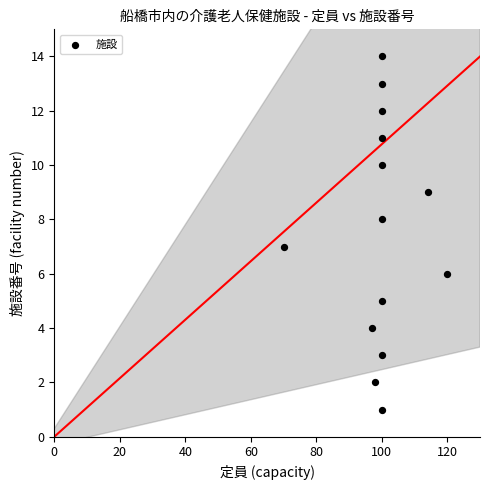

What is the range of X values (max minus min)?

50